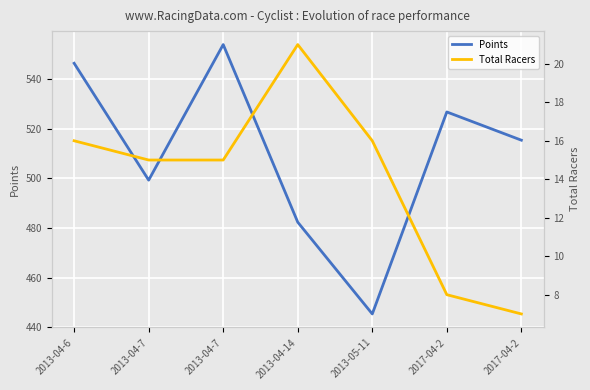

What is the highest value of the Points series?

553.9